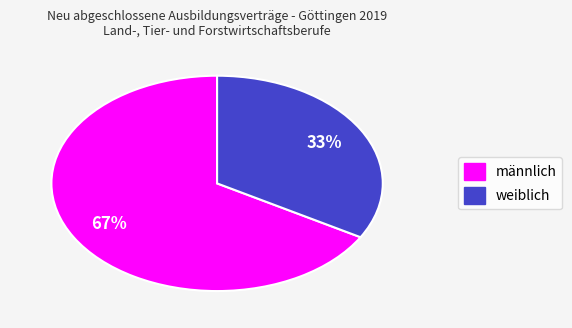

To the nearest percent, what portion does weiblich represent?

33%